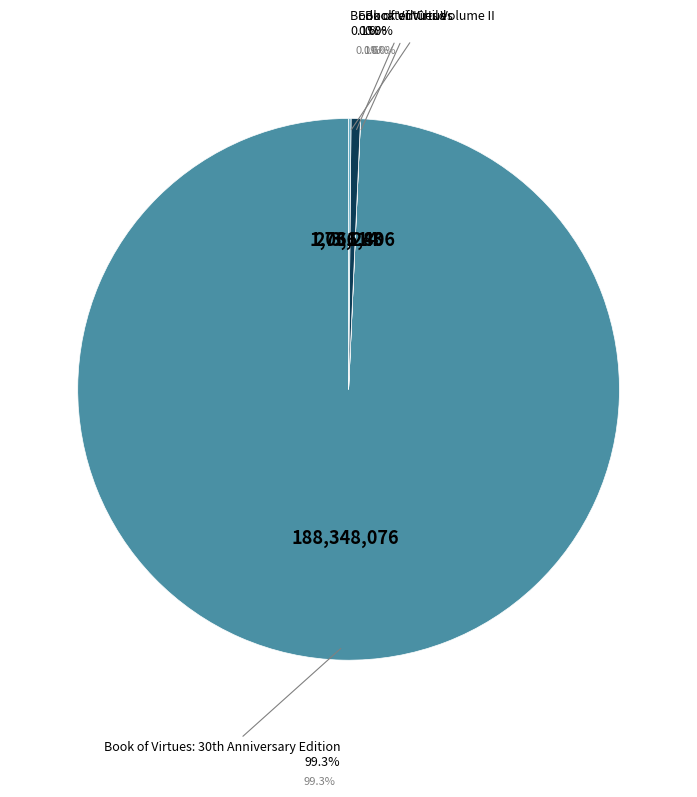

How many slices are in this pie chart?

4